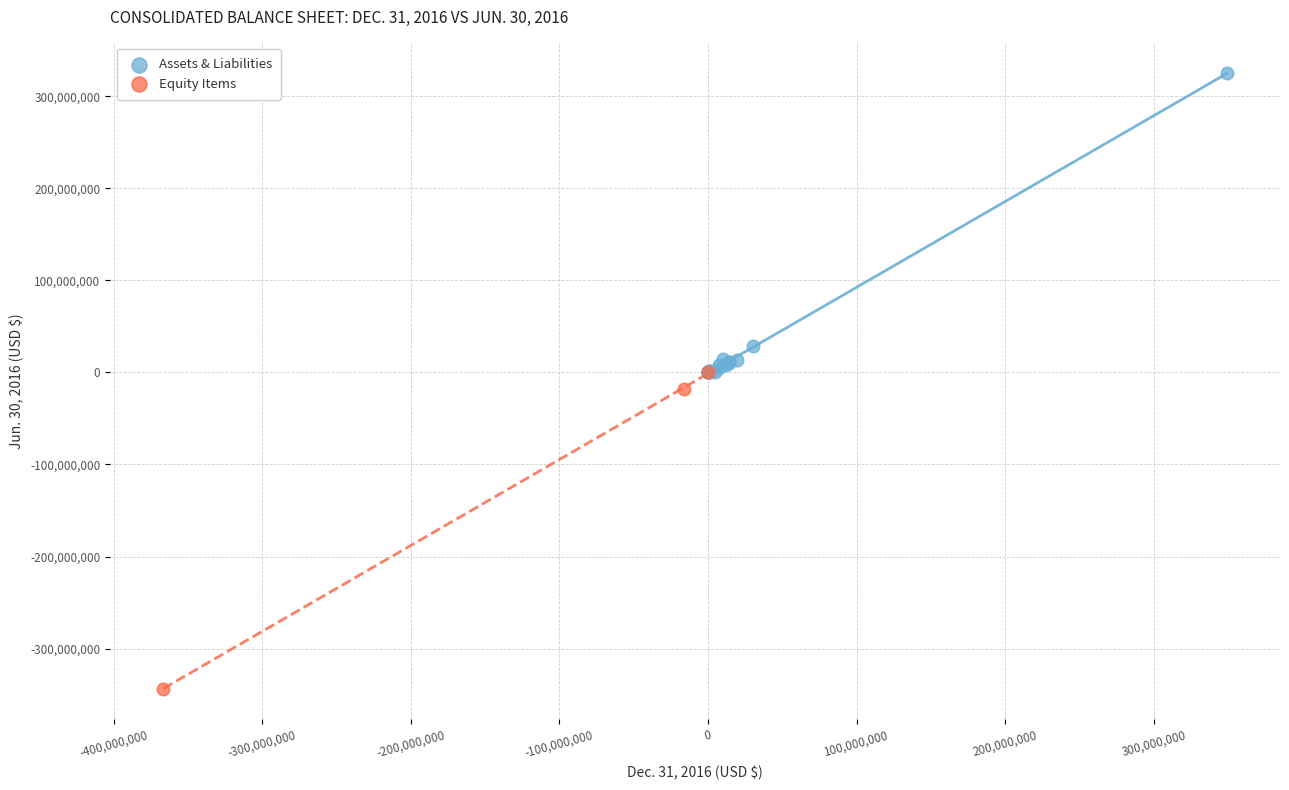

What are all the series names shown in the legend?

Assets & Liabilities, Equity Items